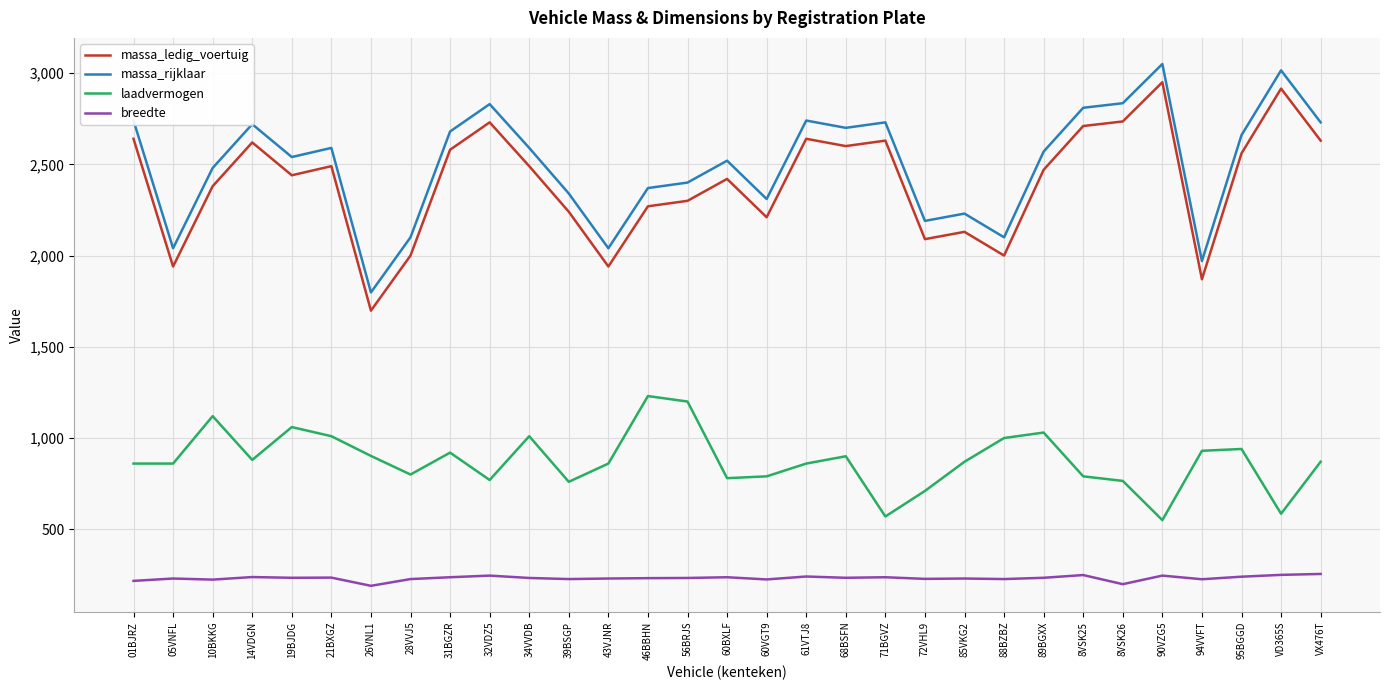

Where is massa_rijklaar nearest to the value 2424?

56BRJS